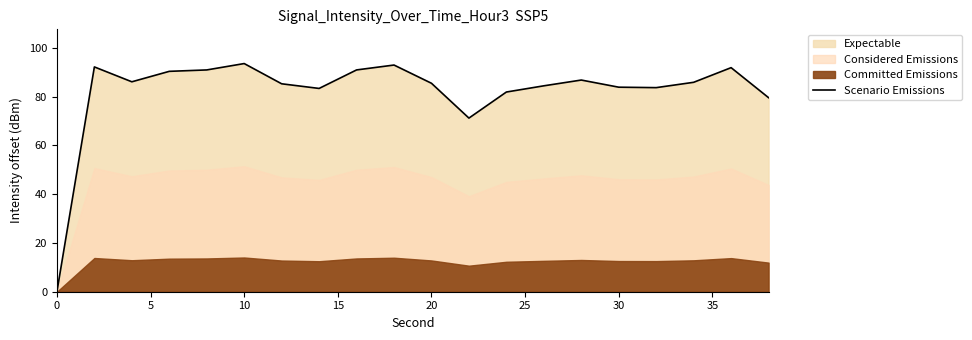

What is the highest value of the Scenario Emissions series?

93.6